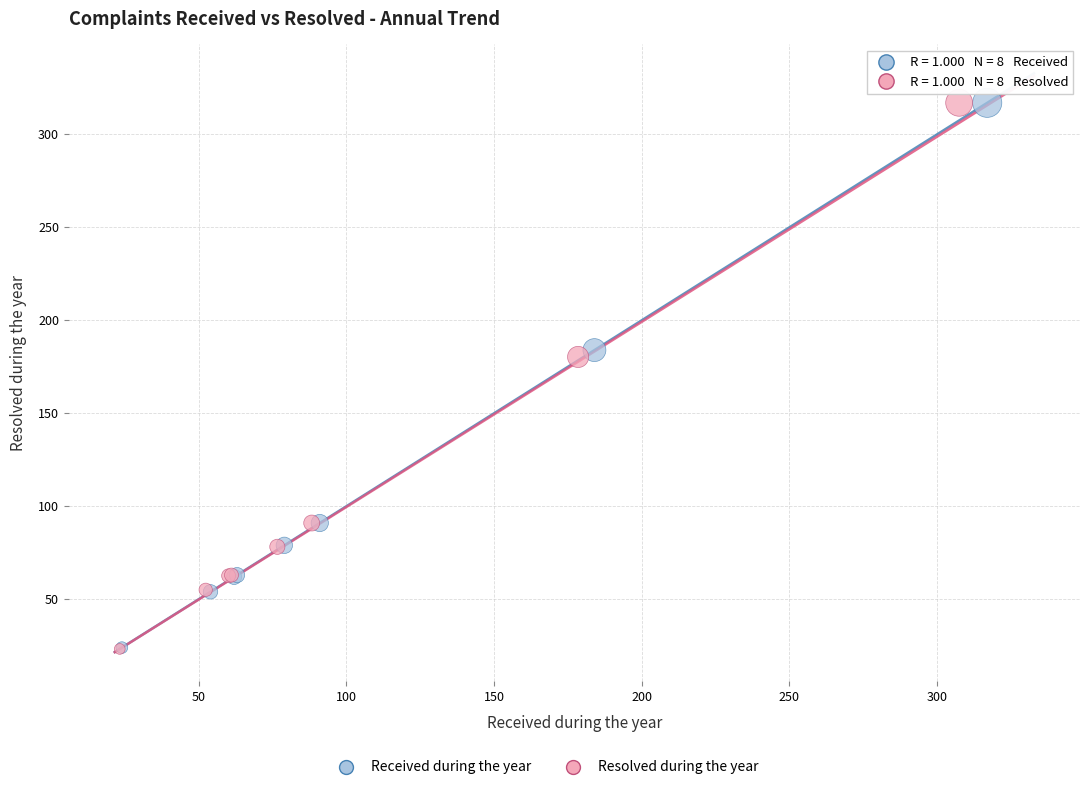

Which series has the widest spread of Y values?

Resolved during the year